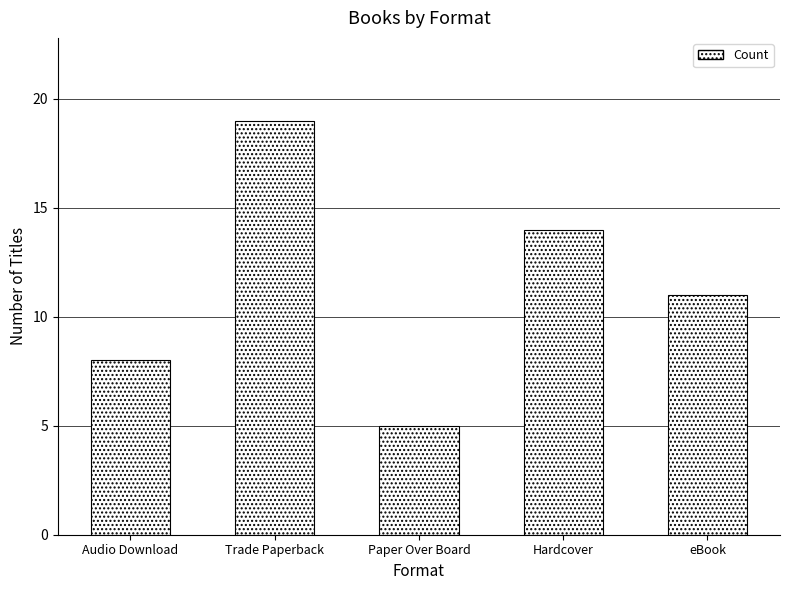

Which has a higher value, Paper Over Board or Audio Download?

Audio Download